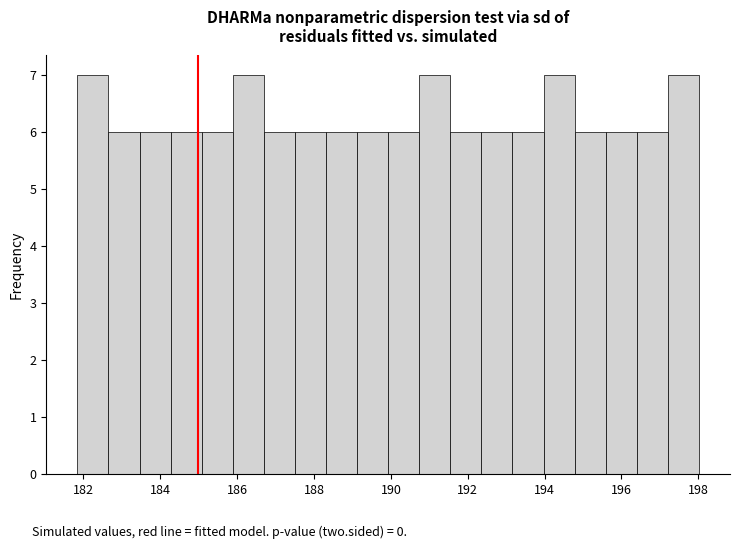

Reading left to right, transcribe this chart: for each bar, give the range it covers on the x-axis and its height. Neither the bar edges nor the heights are printed on the chart, so give them approximately, as read against the axes.

181.8 to 182.6: 7
182.6 to 183.4: 6
183.4 to 184.2: 6
184.2 to 185.0: 6
185.0 to 185.8: 6
185.8 to 186.6: 7
186.6 to 187.6: 6
187.6 to 188.4: 6
188.4 to 189.2: 6
189.2 to 190.0: 6
190.0 to 190.8: 6
190.8 to 191.6: 7
191.6 to 192.4: 6
192.4 to 193.2: 6
193.2 to 194.0: 6
194.0 to 194.8: 7
194.8 to 195.6: 6
195.6 to 196.4: 6
196.4 to 197.2: 6
197.2 to 198.0: 7